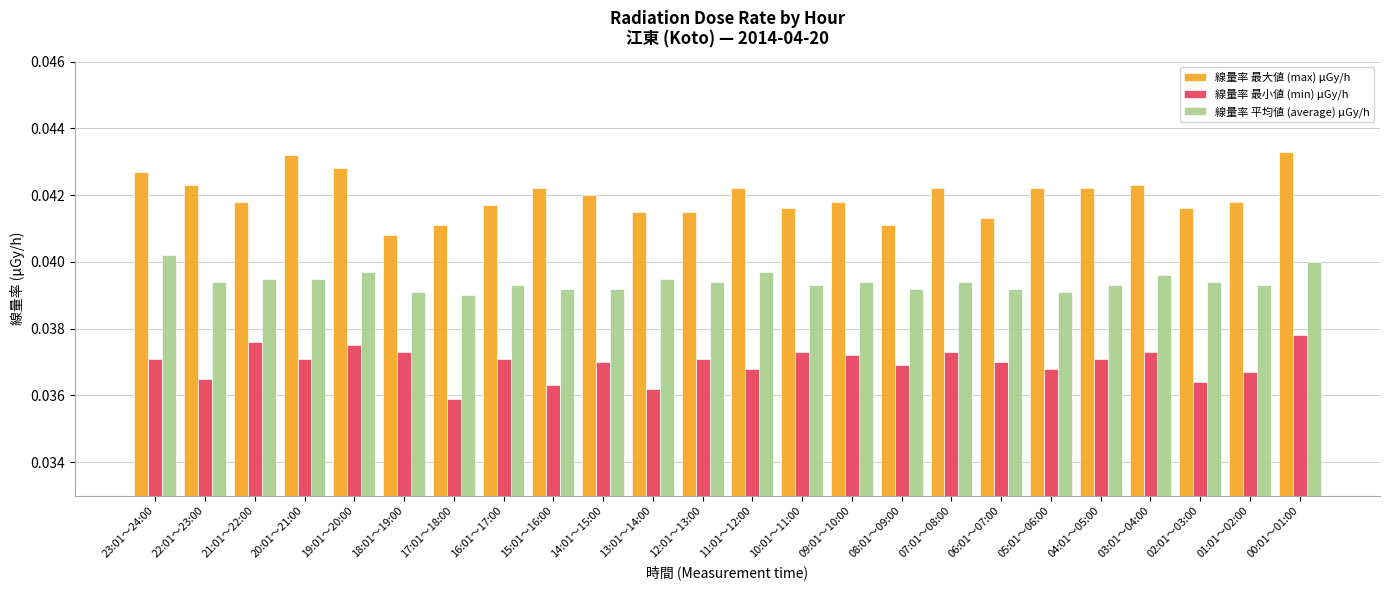

Which series has the widest spread of values?

線量率 最大値 (max) μGy/h